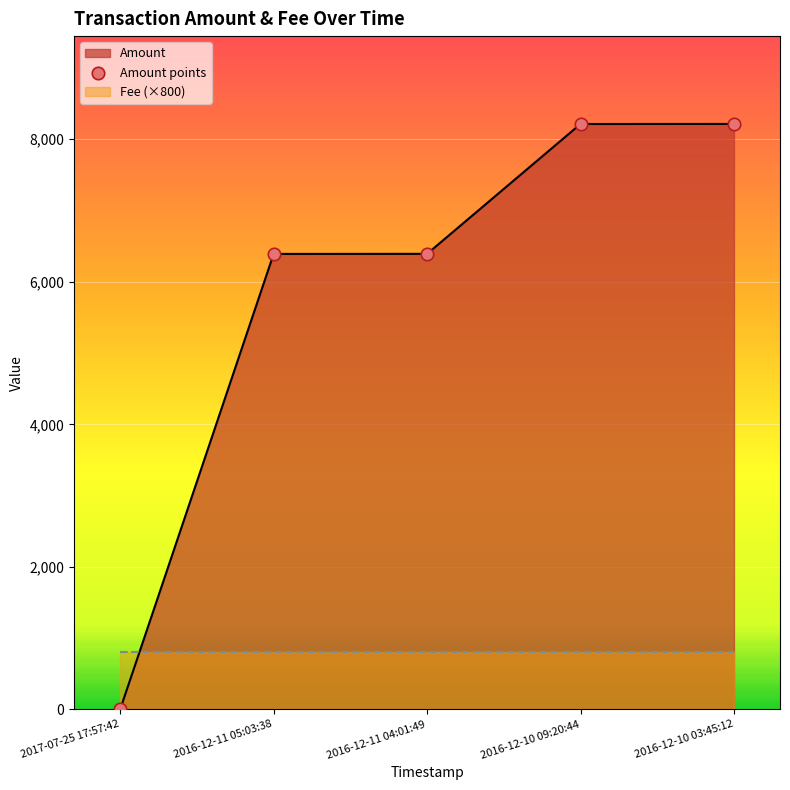

Which series has the largest total across all categories?

Amount